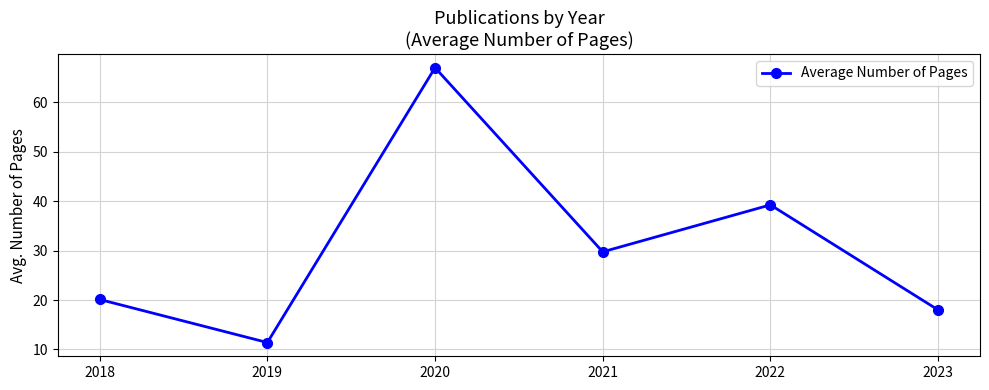

List the labels in order of value, smallest first.

2019, 2023, 2018, 2021, 2022, 2020